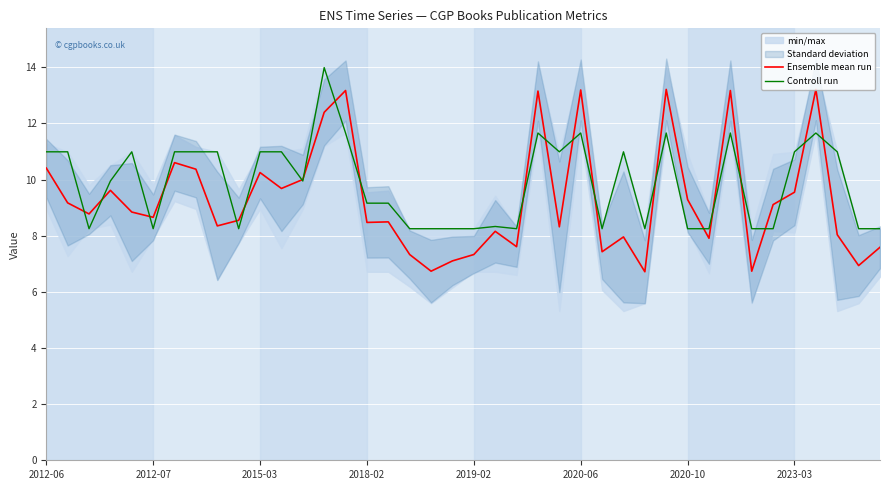

True or false: Controll run has a value of 11.0 at 2012-06.

True